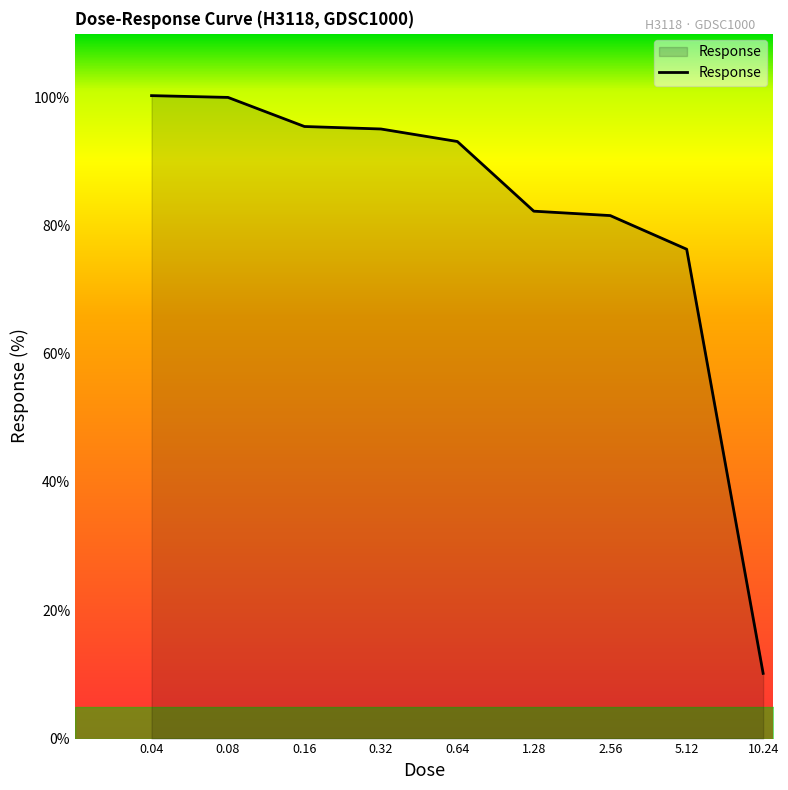

What is the maximum value shown in the chart?

100.2